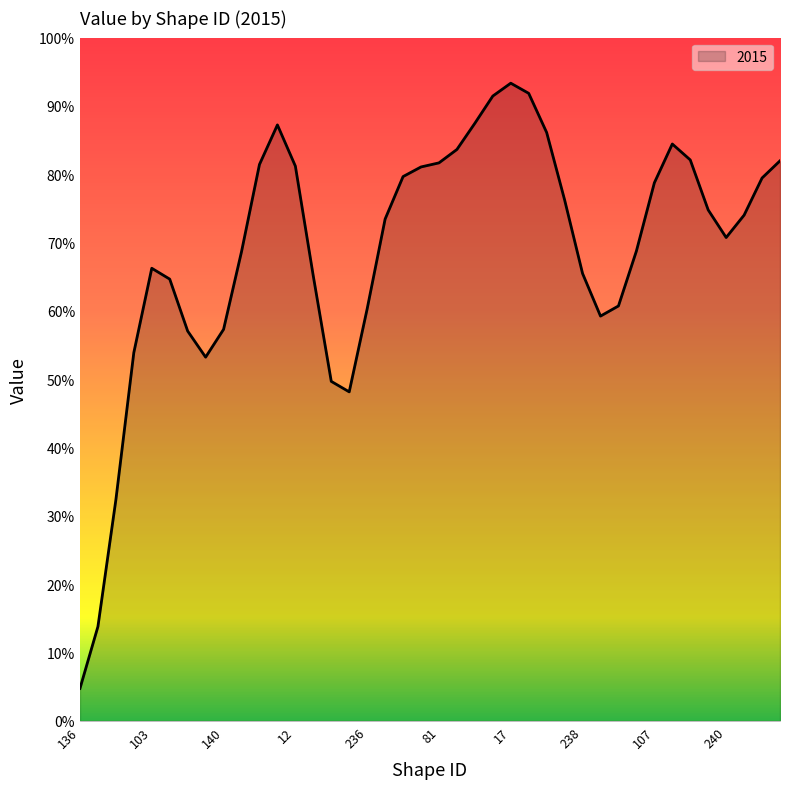

Does the chart have visible grid lines?

No